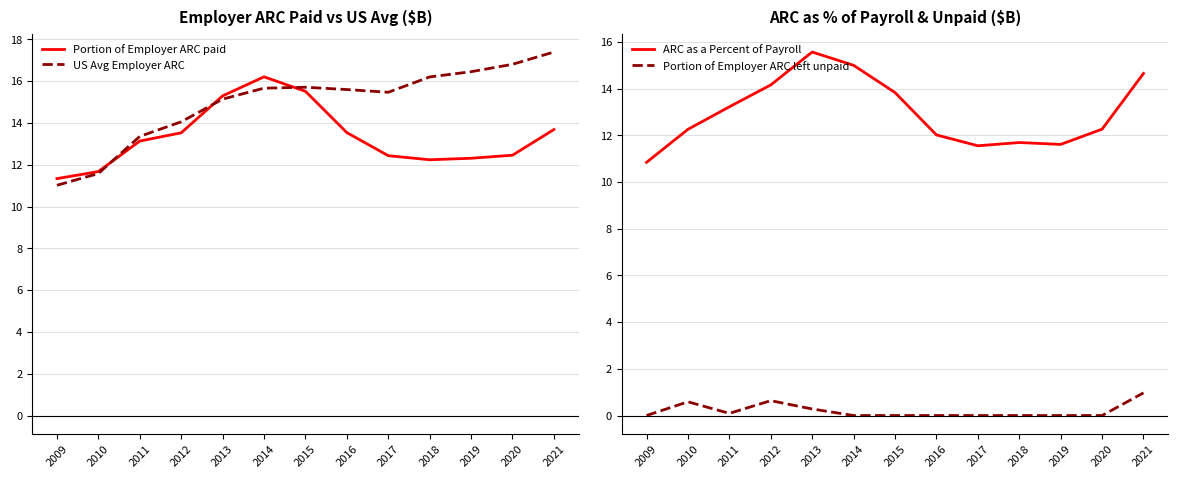

True or false: ARC as a Percent of Payroll has a value of 14.7 at 2021.

True